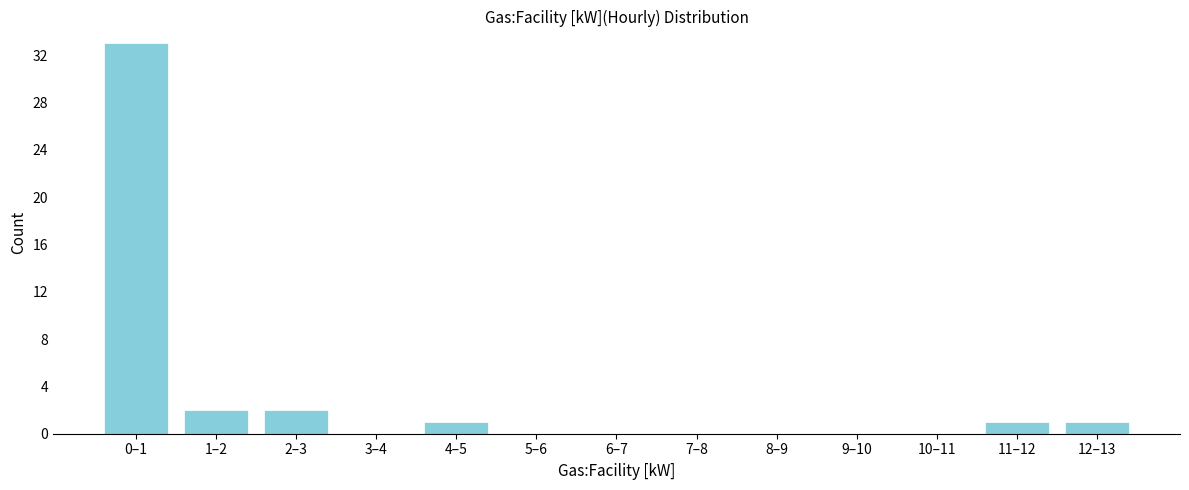

Reading right to left, list all the values displayed in this chart.

12–13=1	11–12=1	10–11=0	9–10=0	8–9=0	7–8=0	6–7=0	5–6=0	4–5=1	3–4=0	2–3=2	1–2=2	0–1=33